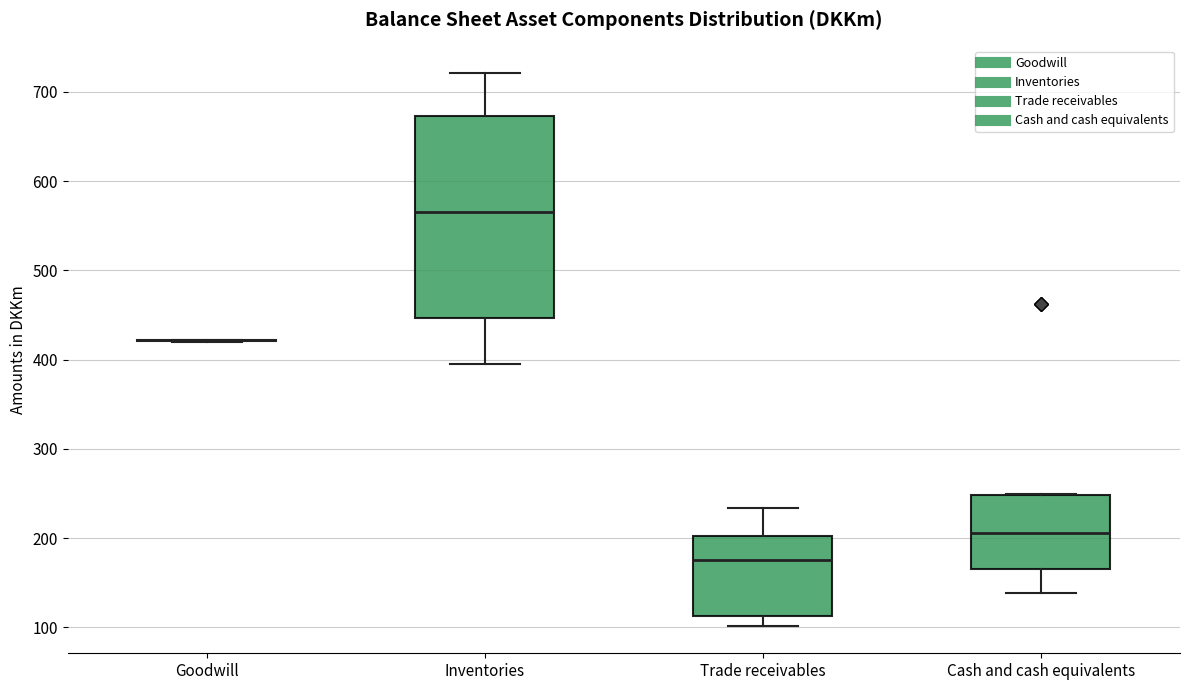

Reading left to right, read every box against the y-axis: the position of its median line, the range the box covers, and the ends of its whiskers. The values are not printed on the chart, so give them approximately, as read against the axis.

Goodwill: box collapsed to a line at 420, whiskers 420 to 420
Inventories: median 570, box 450 to 670, whiskers 400 to 720
Trade receivables: median 180, box 110 to 200, whiskers 100 to 230
Cash and cash equivalents: median 210, box 170 to 250, whiskers 140 to 250